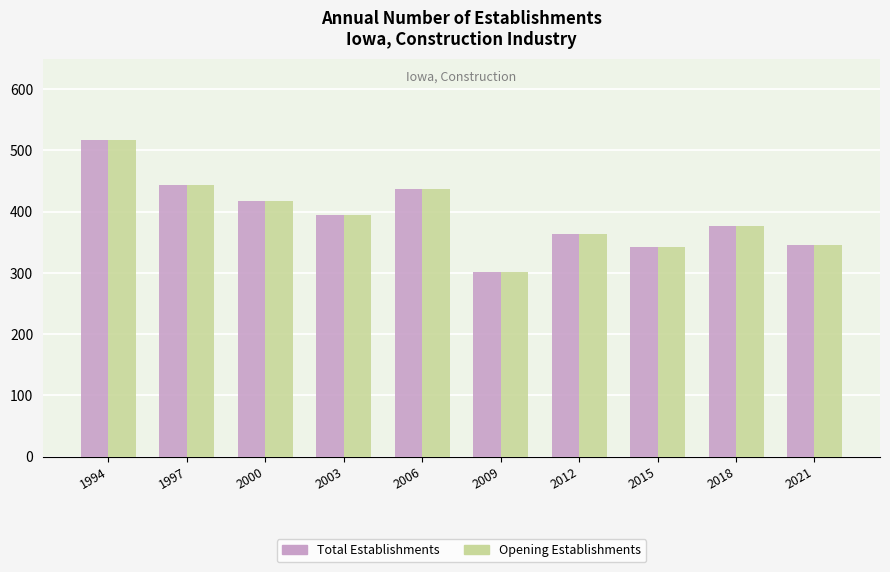

At which category is the sum across all series the highest?

1994